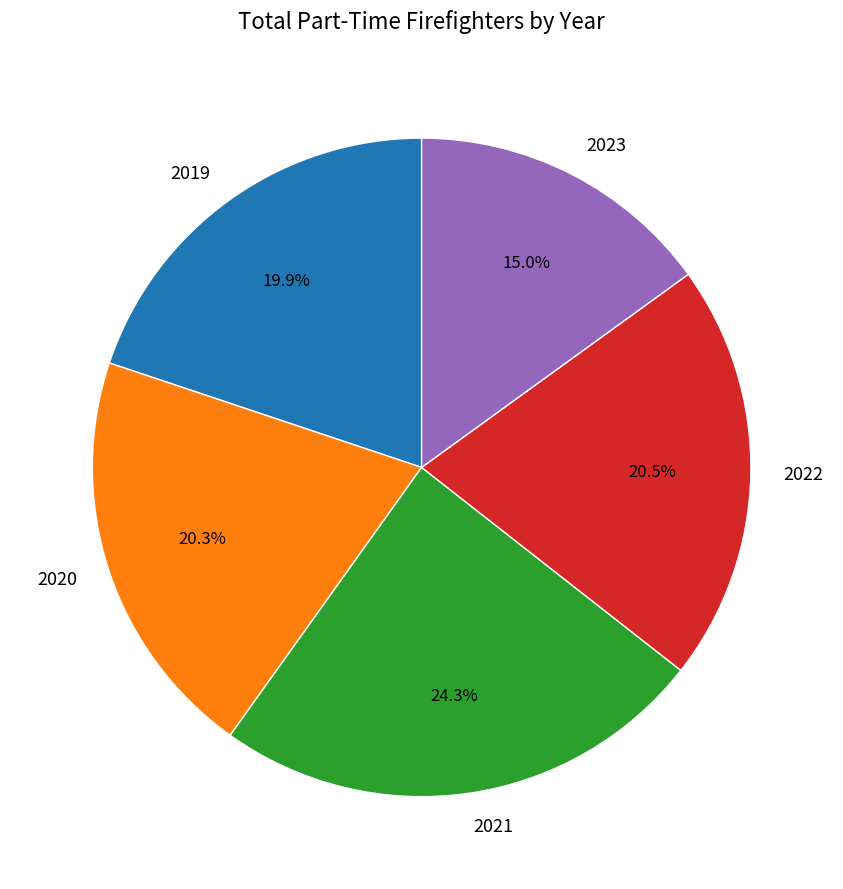

What percentage is NOT represented by 2023?

85.0%